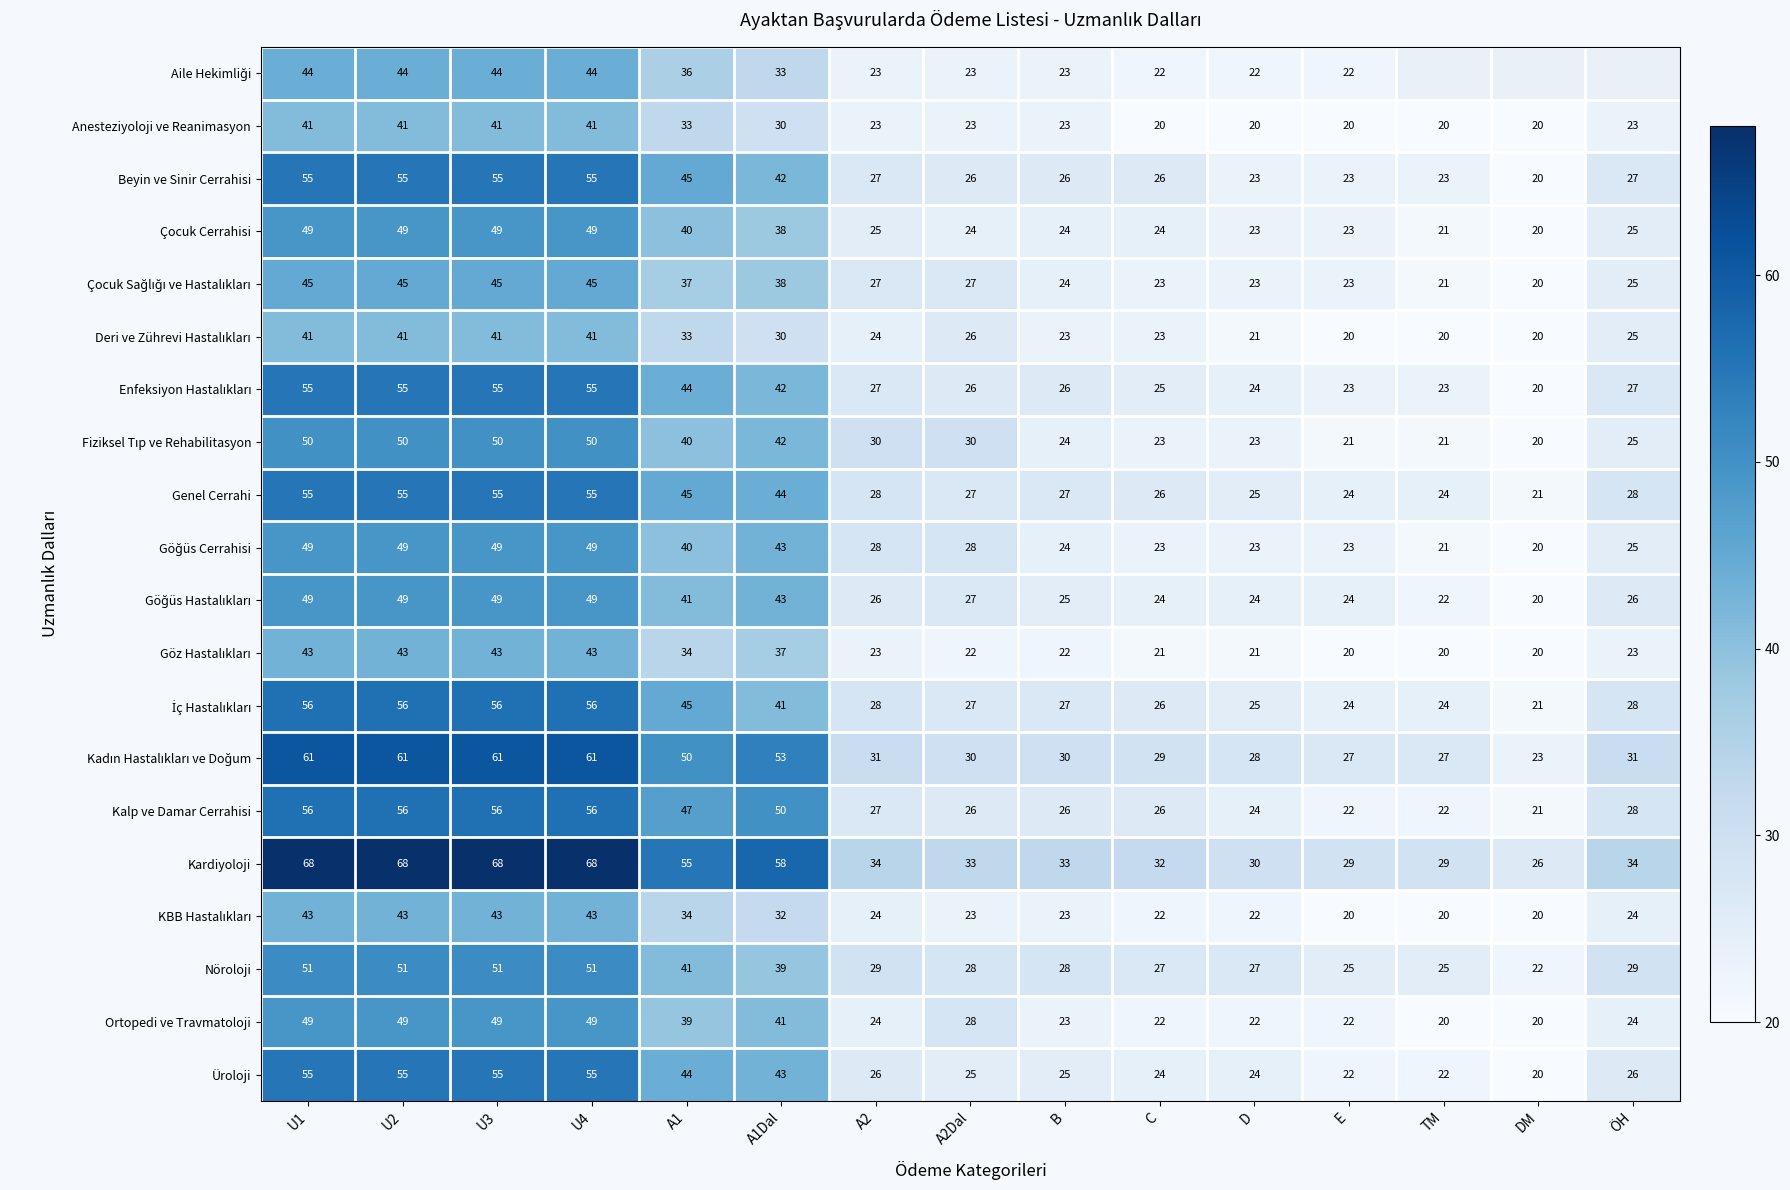

At which label does Ortopedi ve Travmatoloji first exceed 24?

U1